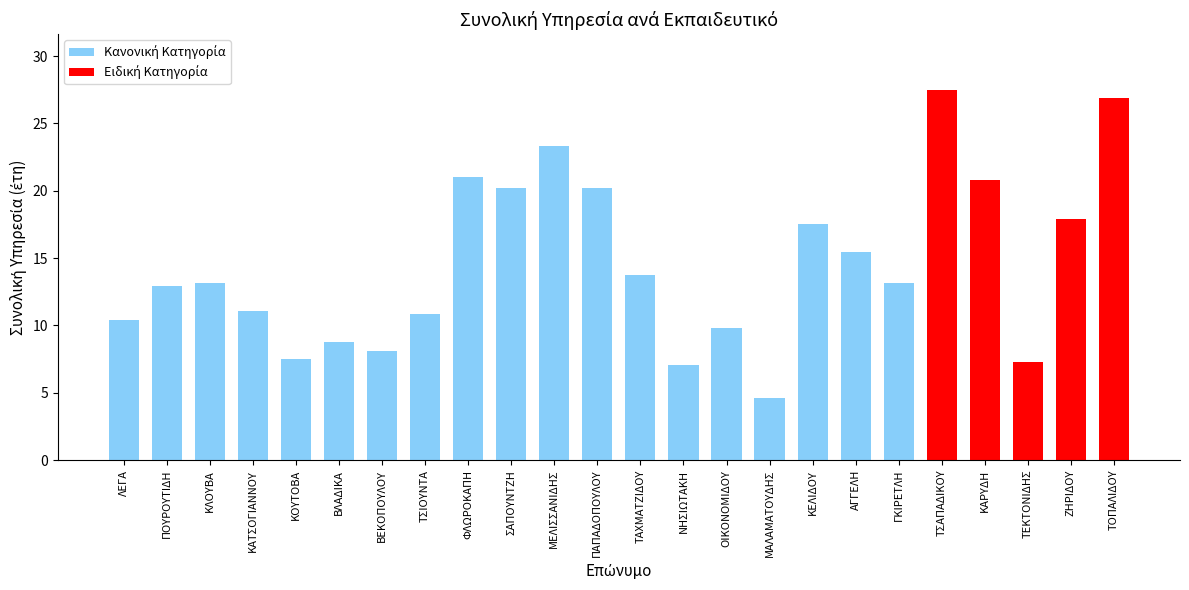

At which category does the chart reach its minimum across all series?

ΜΑΛΑΜΑΤΟΥΔΗΣ